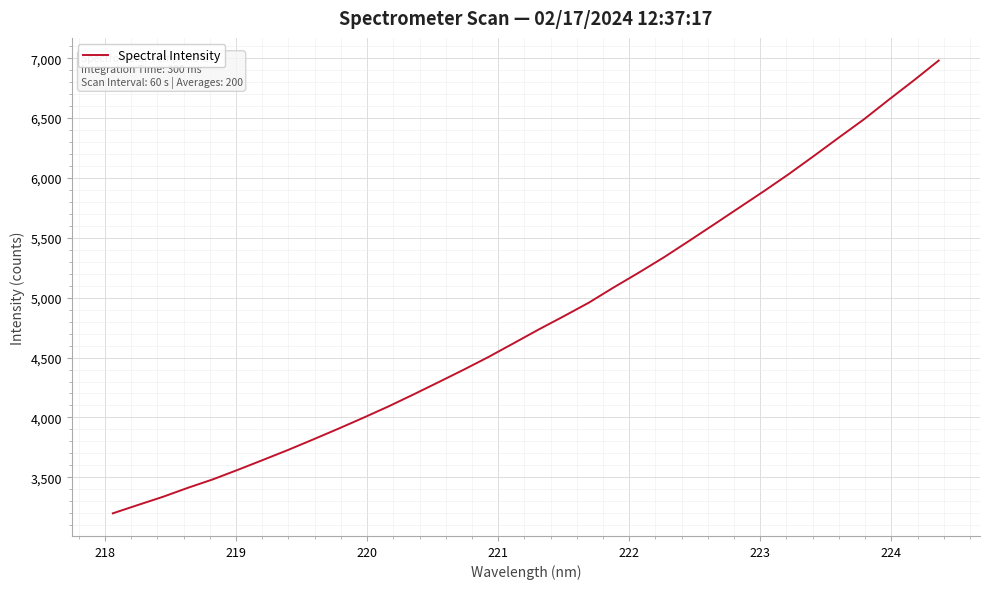

Does the chart have visible grid lines?

Yes